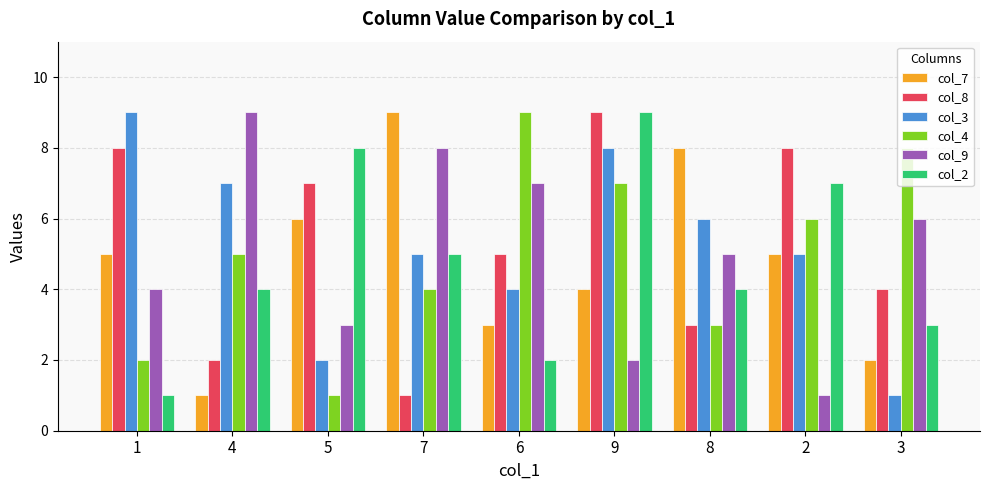

Count the number of data series in this chart.

6